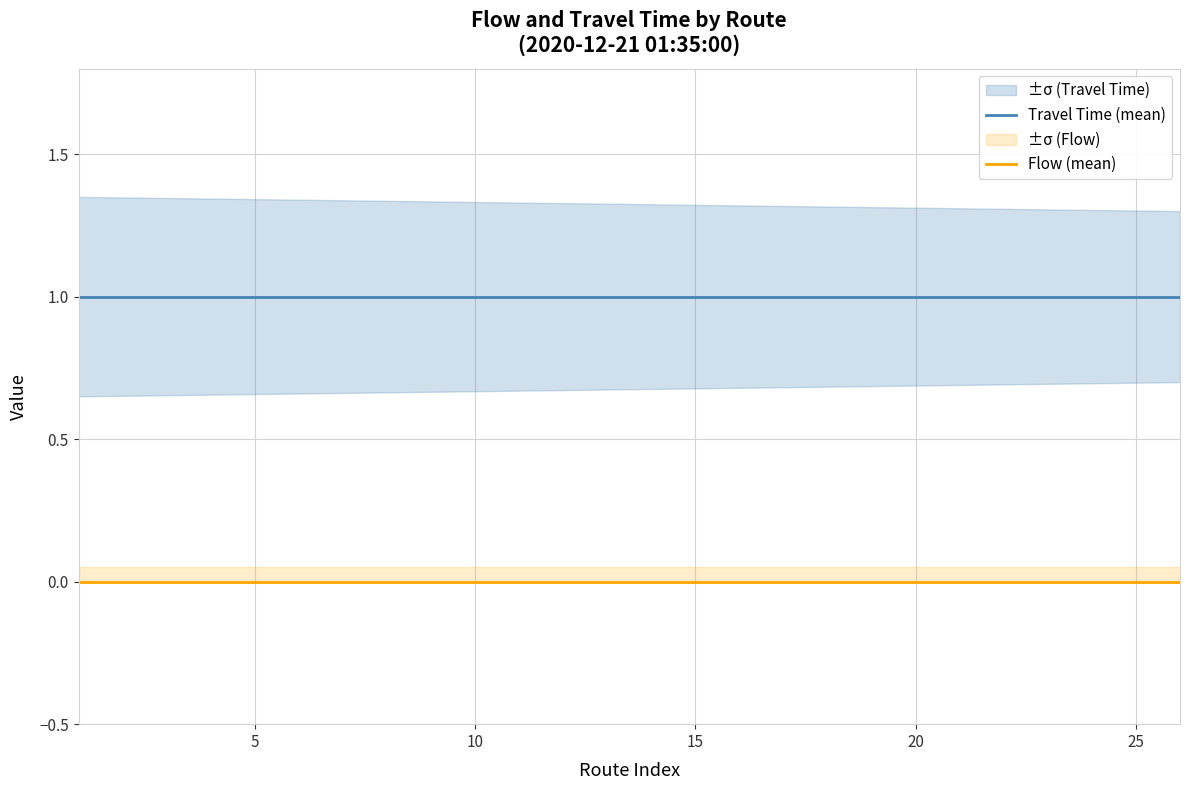

True or false: Travel Time (mean) and Flow (mean) cross at least once.

False